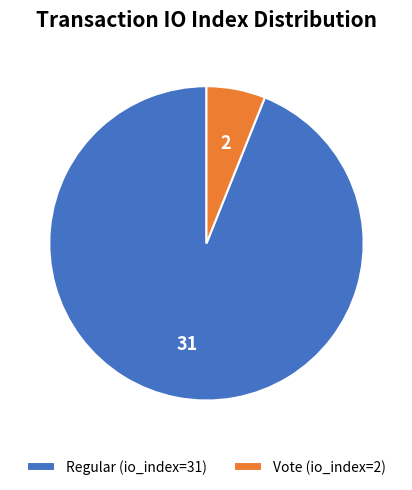

Does any single category account for the majority?

Yes